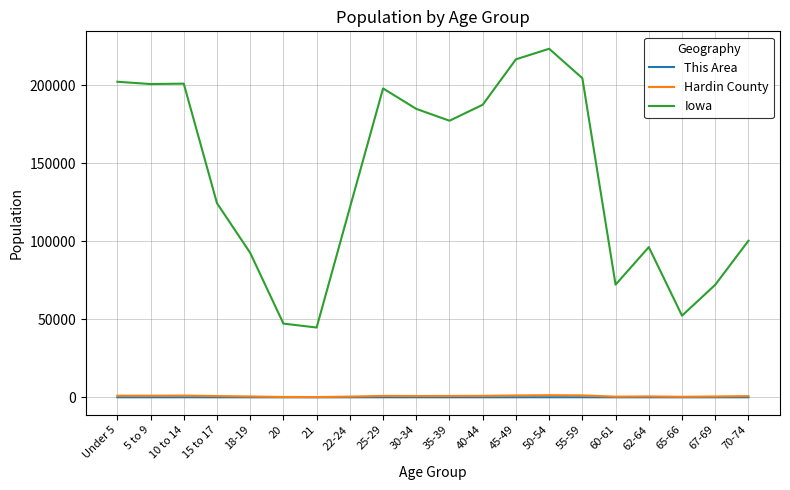

At which category is the sum across all series the highest?

50-54